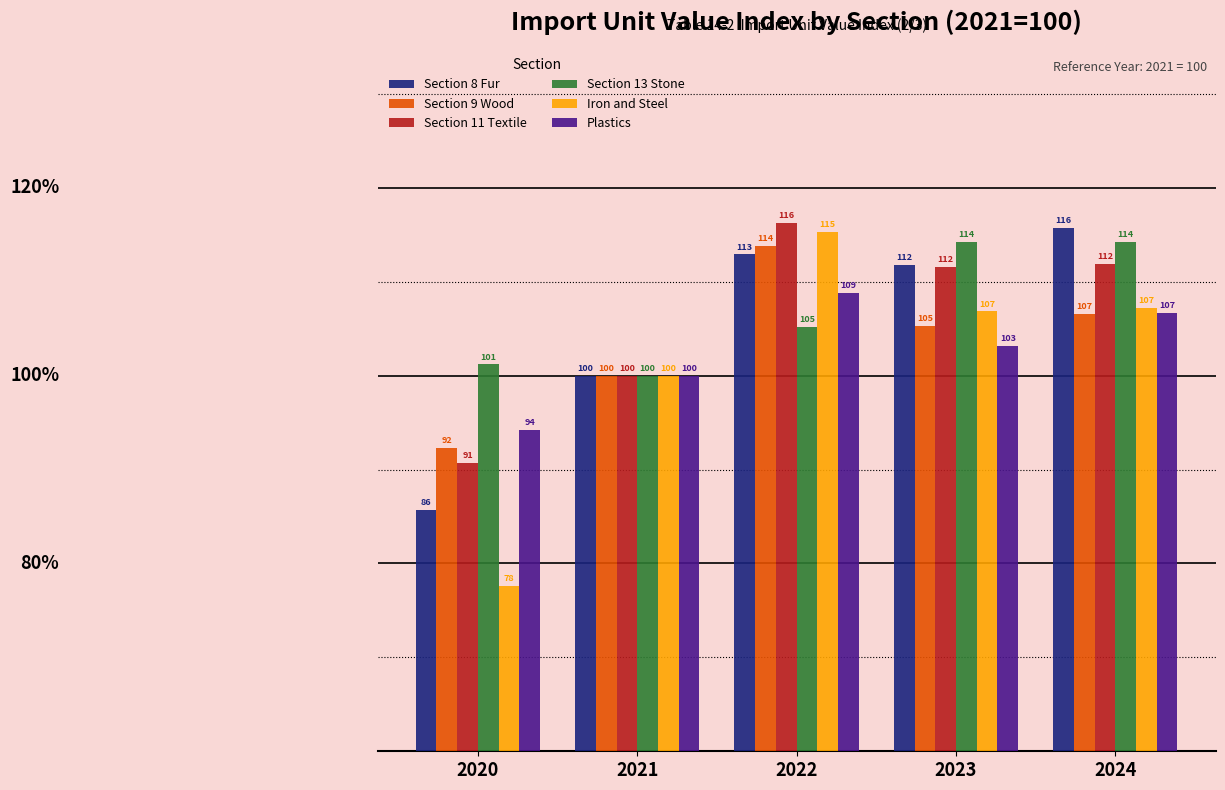

The Section 13 Stone series shows 101.2 at 2020. True or false?

True